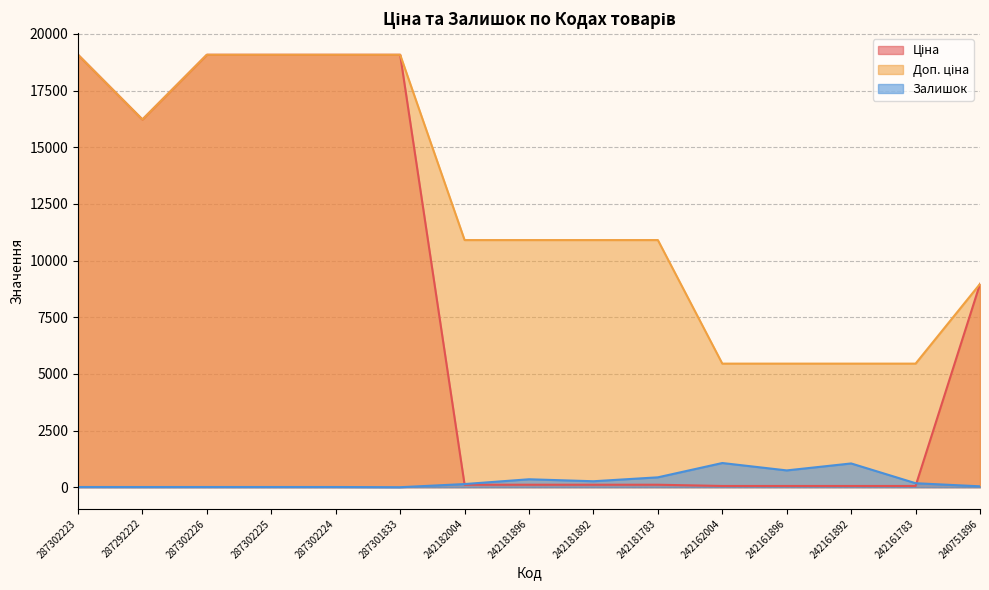

True or false: Доп. ціна and Ціна cross at least once.

False